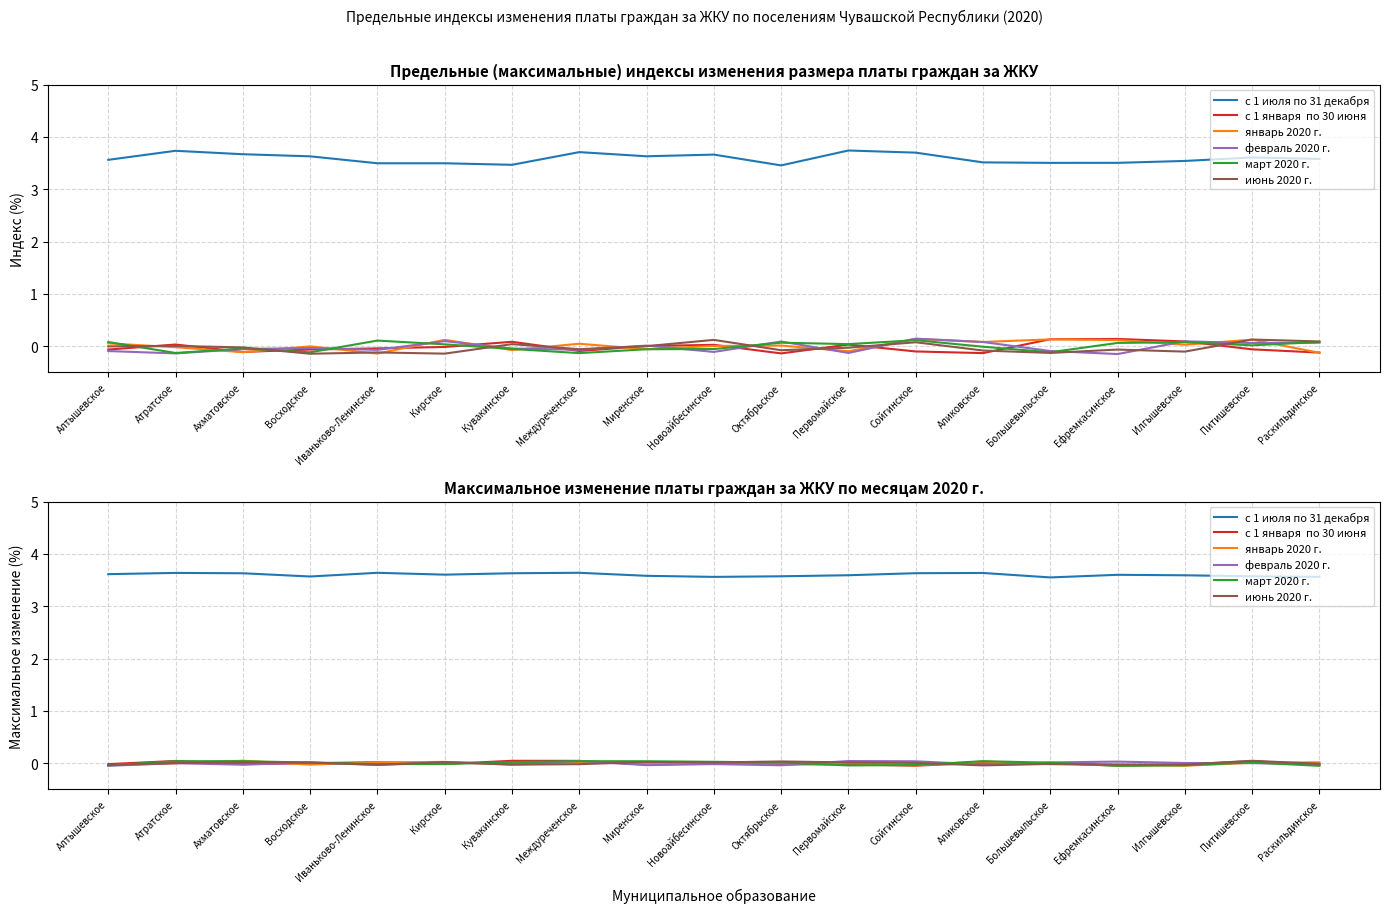

At which label does март 2020 г. first exceed 0?

Атратское